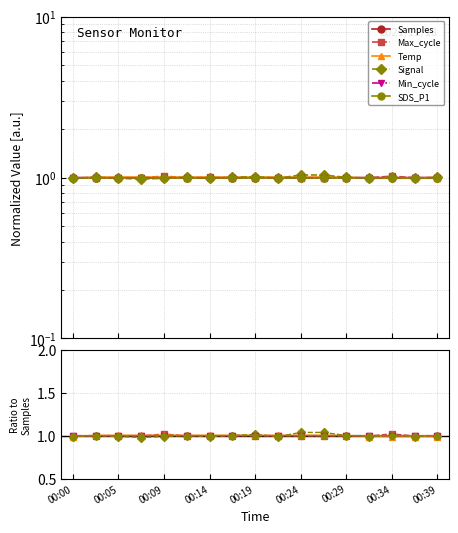

Between 00:19 and 00:34, which series saw the biggest shift?

Max_cycle